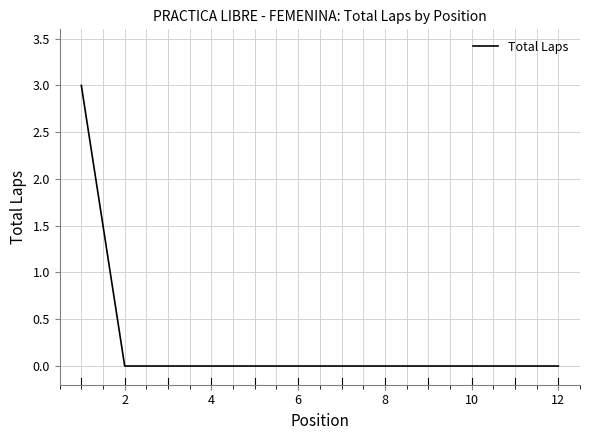

Does the chart have visible grid lines?

Yes